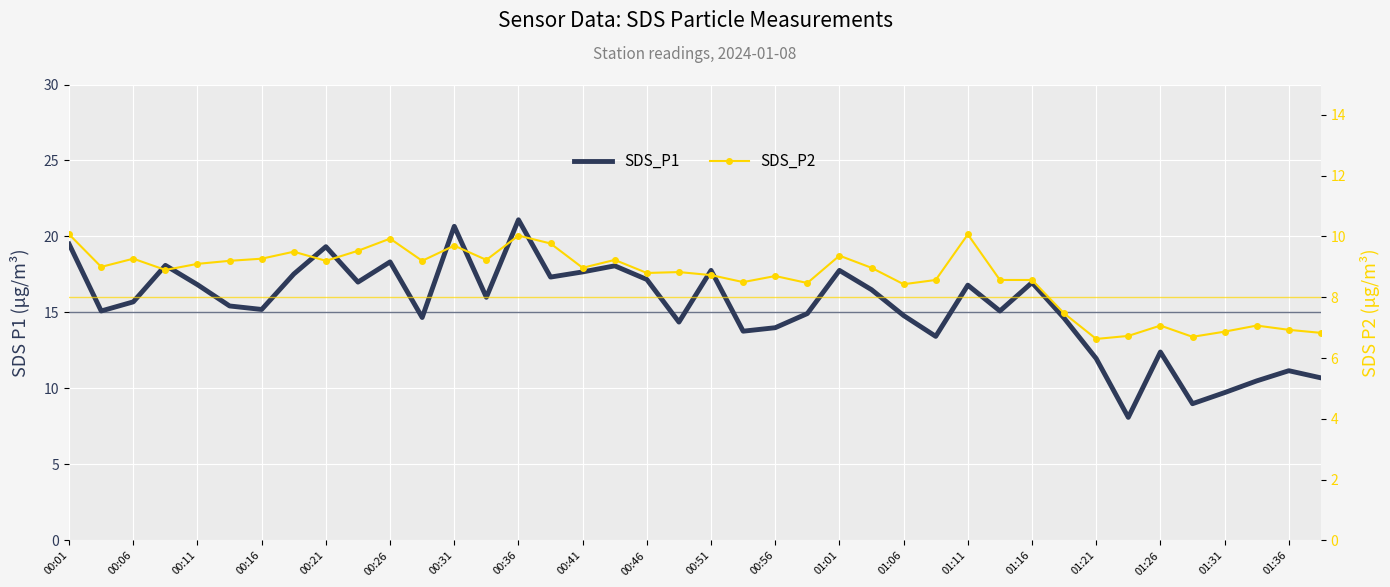

What is the average value of the SDS_P1 series?

15.4